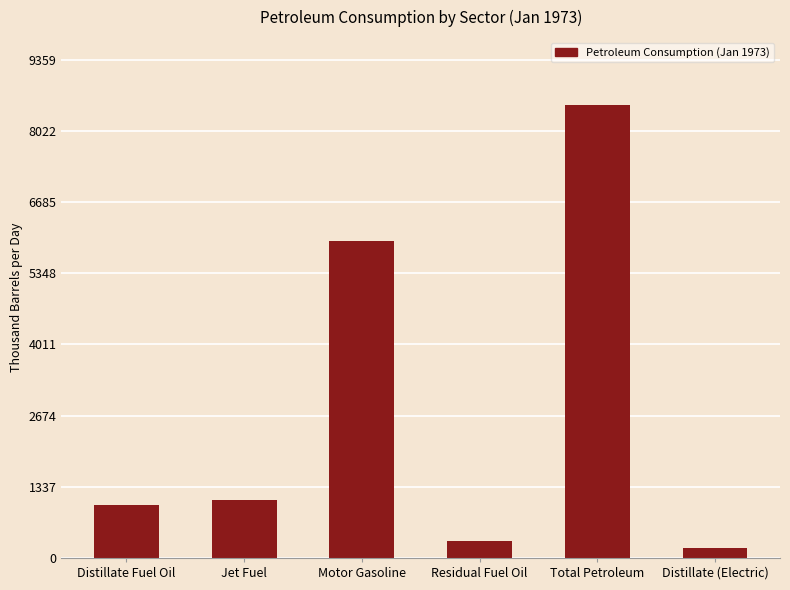

At which category does the chart reach its peak across all series?

Total Petroleum